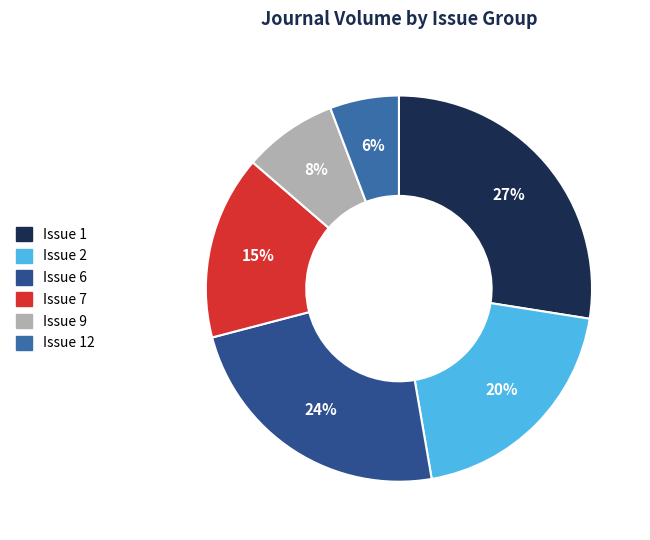

Does any single category account for the majority?

No